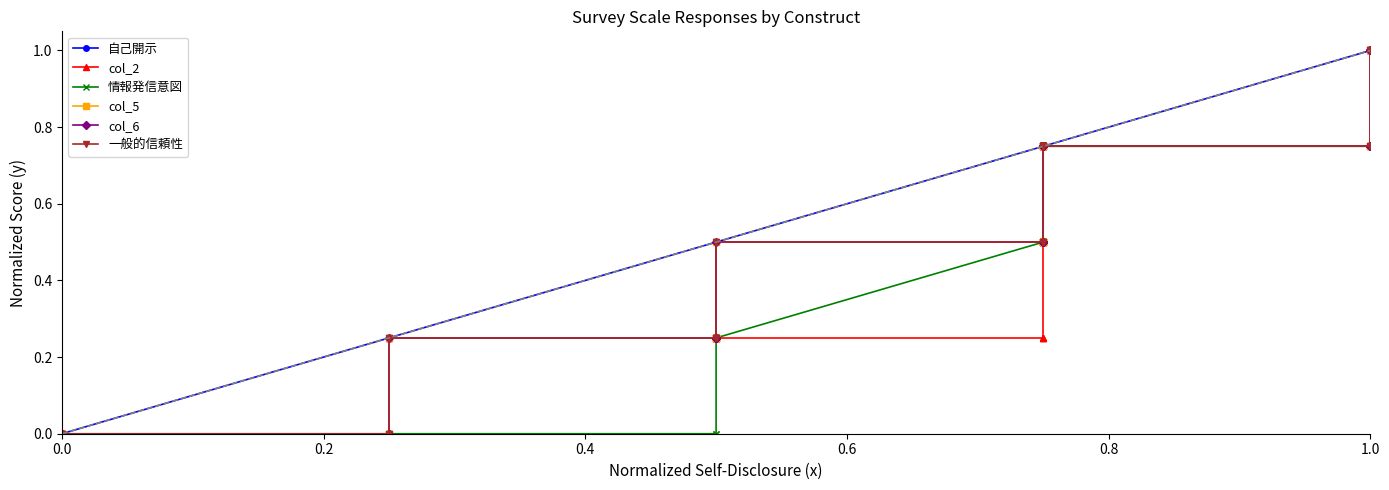

Is it true that 一般的信頼性 equals 0.6 at 0.0?

False